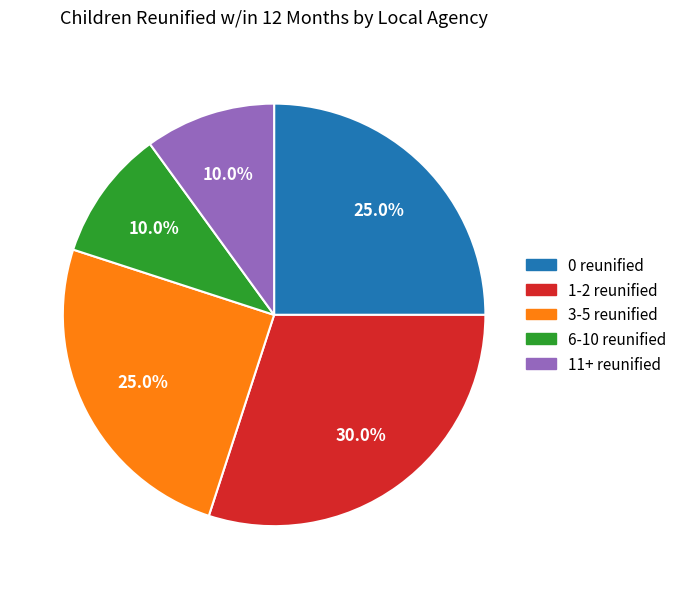

Does any single category account for the majority?

No